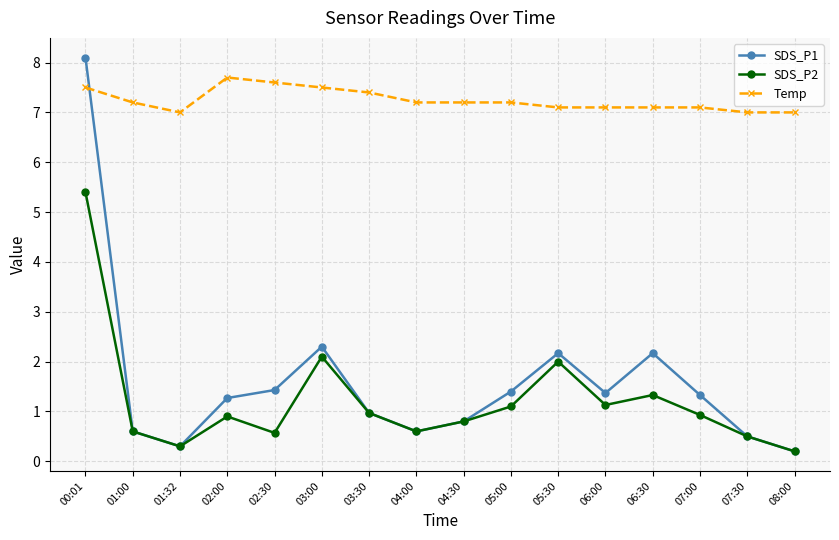

Which category has the highest value across all series?

00:01